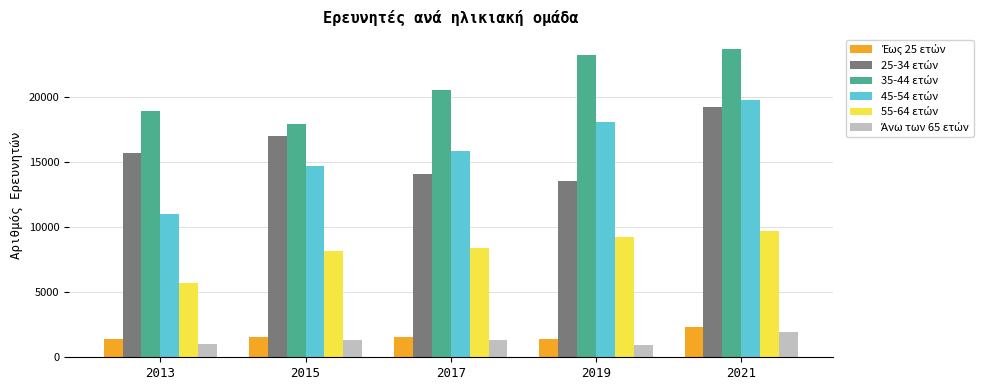

How many categories are shown in the chart?

5